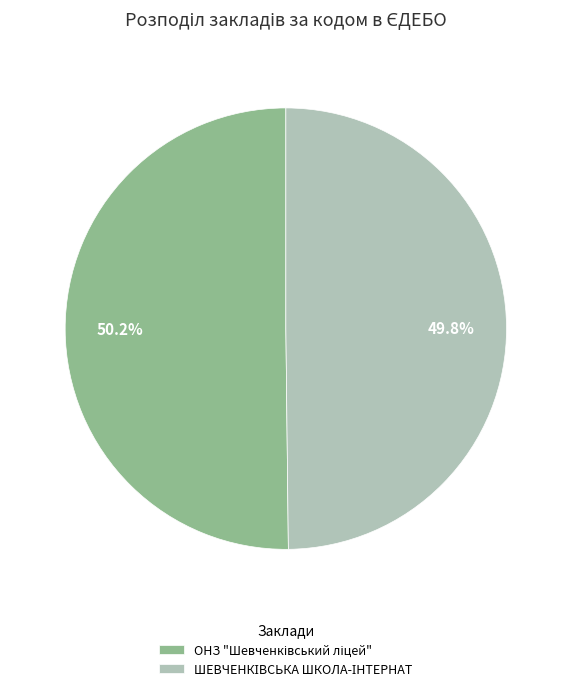

Does any single category account for the majority?

Yes